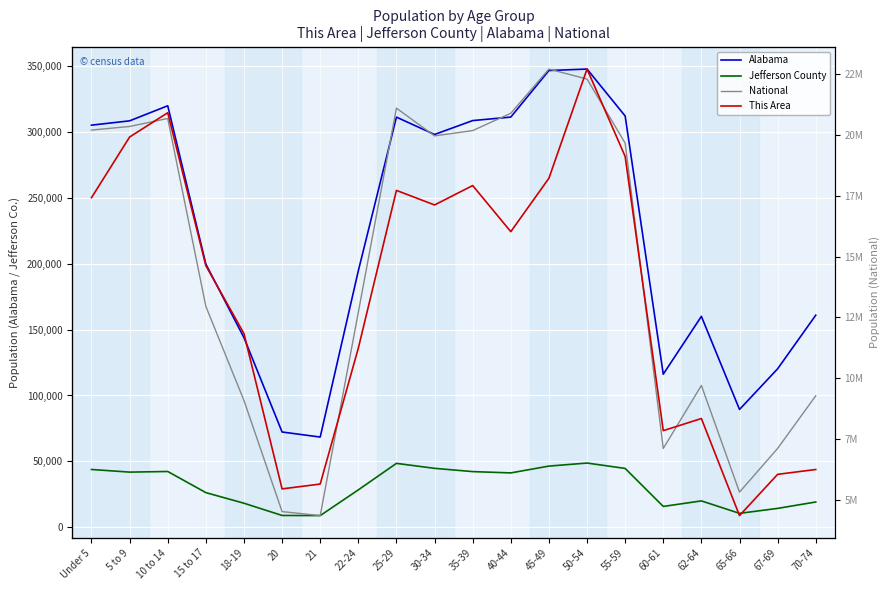

Rank the series at 50-54 from lowest to highest value.

This Area, Jefferson County, Alabama, National